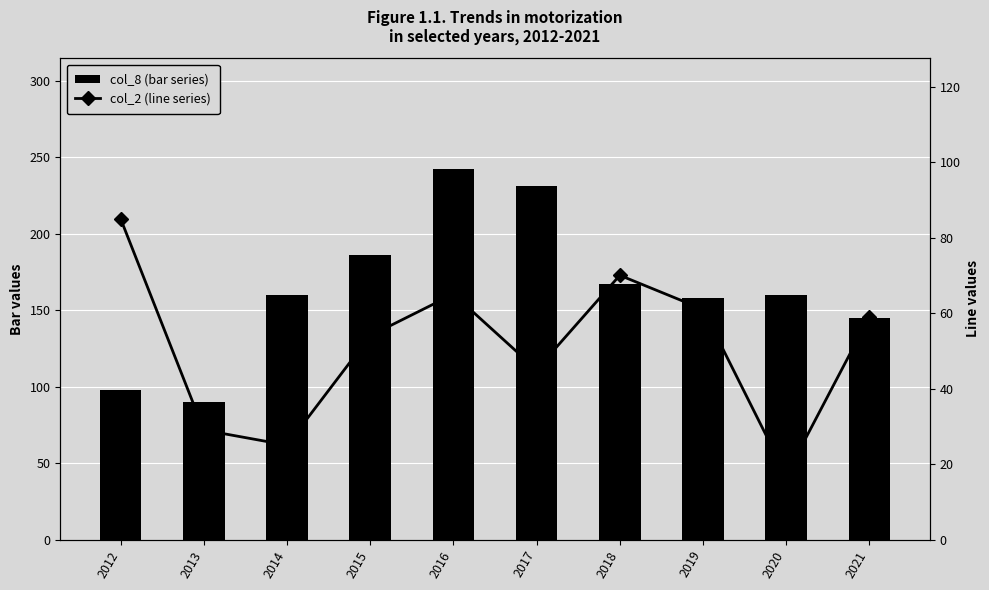

The col_8 (bar series) series shows 372 at 2016. True or false?

False